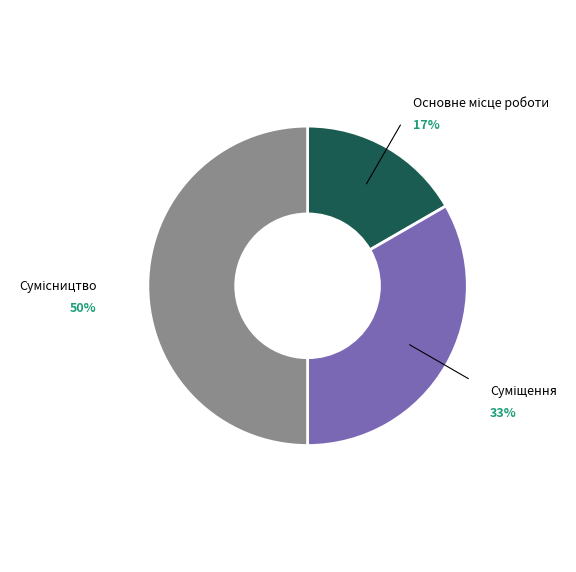

How many slices are in this pie chart?

3